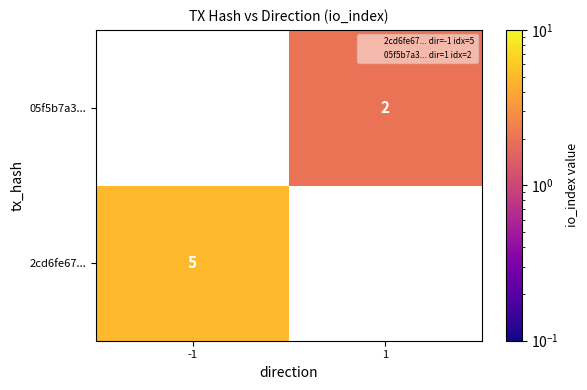

At which category is the sum across all series the highest?

-1